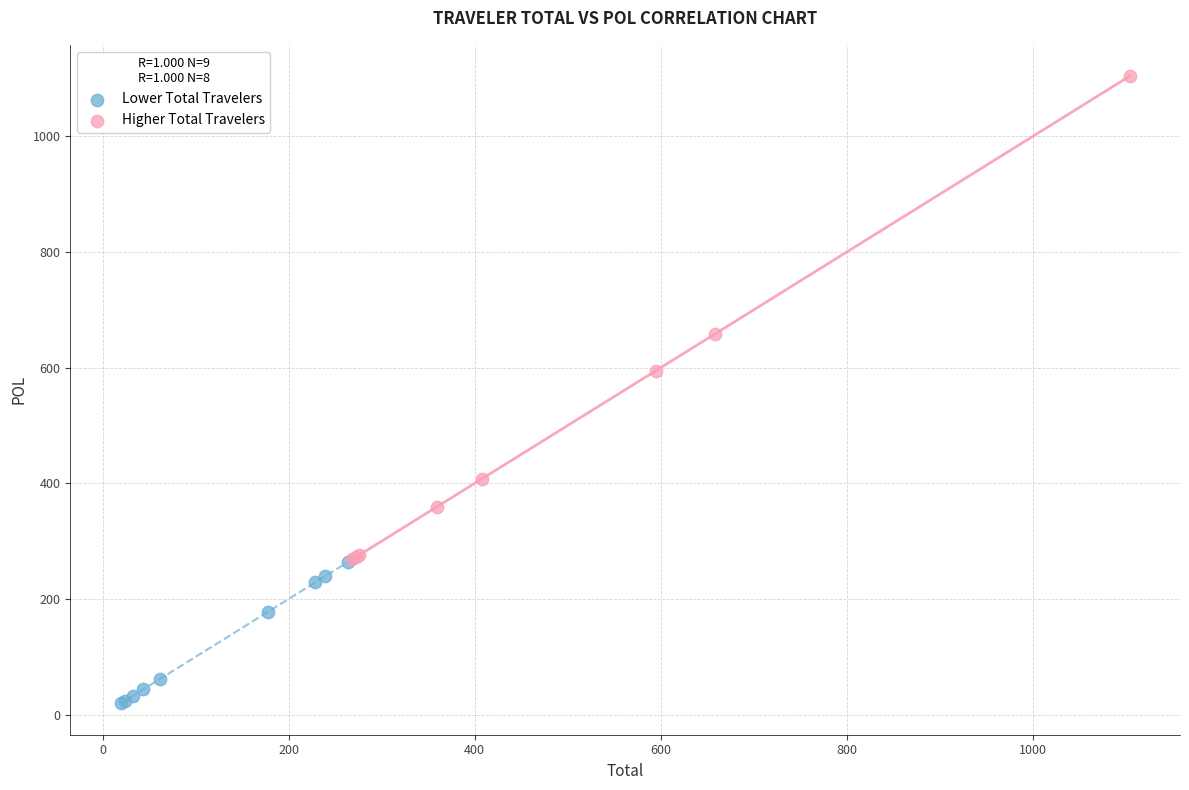

Which series contains the highest Y value?

Higher Total Travelers